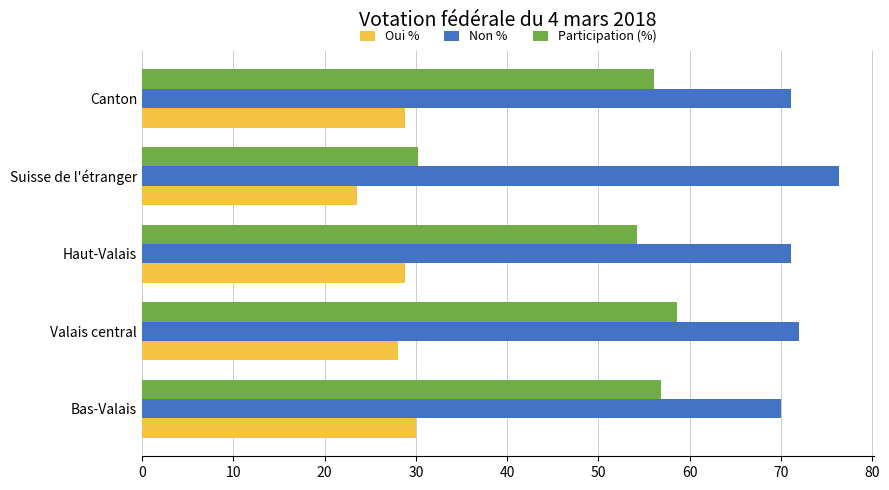

True or false: Non % has a value of 109.8 at Haut-Valais.

False